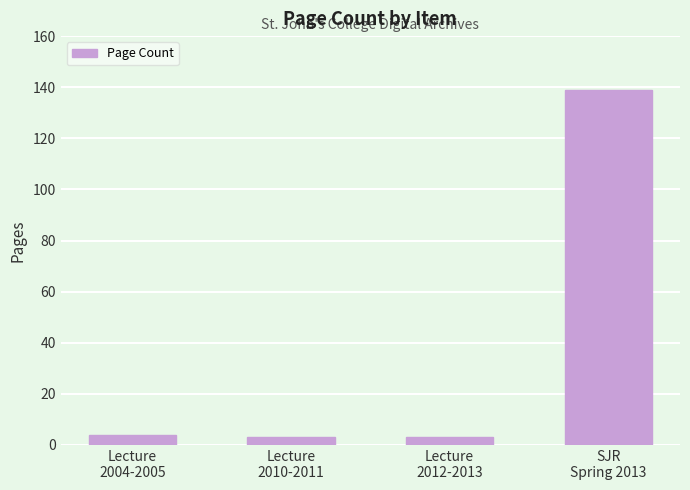

What is the value of the 1st bar from the left?

4